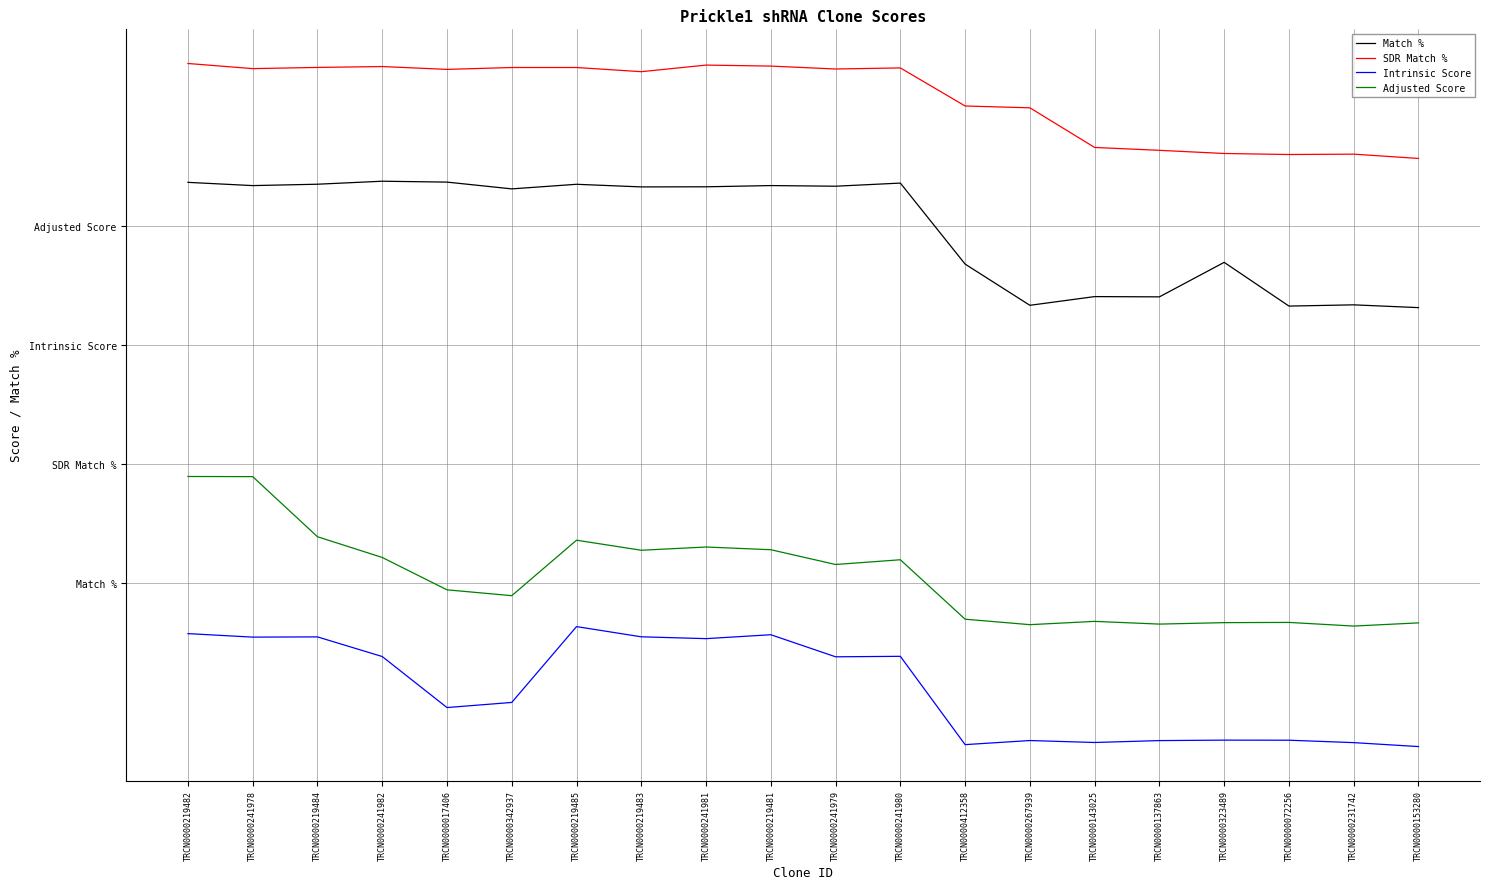

Reading right to left, what are all the values shown in this chart?

Match %: 84.7	85.1	84.9	90.4	86.1	86.1	85.0	90.2	100.4	100.0	100.1	100.0	100.0	100.3	99.7	100.6	100.7	100.3	100.1	100.5
SDR Match %: 103.5	104.1	104.0	104.2	104.6	104.9	109.9	110.2	114.9	114.8	115.2	115.3	114.5	115.0	115.0	114.8	115.1	115.0	114.9	115.5
Intrinsic Score: 29.4	29.9	30.2	30.2	30.2	29.9	30.2	29.7	40.8	40.7	43.5	43.0	43.3	44.5	35.0	34.3	40.8	43.3	43.2	43.7
Adjusted Score: 45.0	44.6	45.1	45.0	44.9	45.2	44.8	45.5	53.0	52.4	54.2	54.6	54.2	55.4	48.4	49.2	53.3	55.9	63.4	63.5